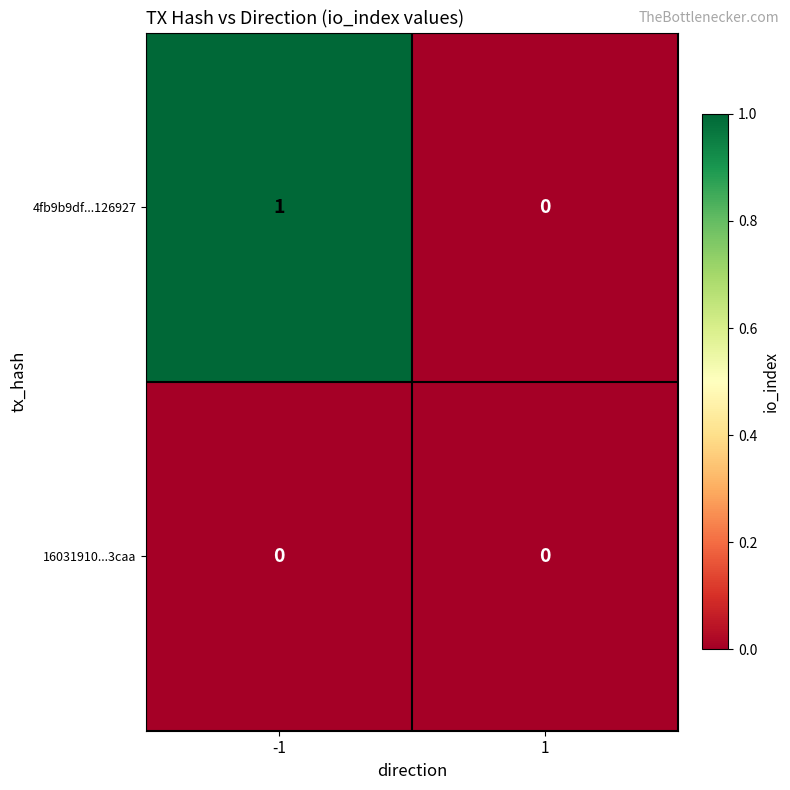

Reading left to right, extract all data points from this chart.

4fb9b9df...126927: 1	0
16031910...3caa: 0	0